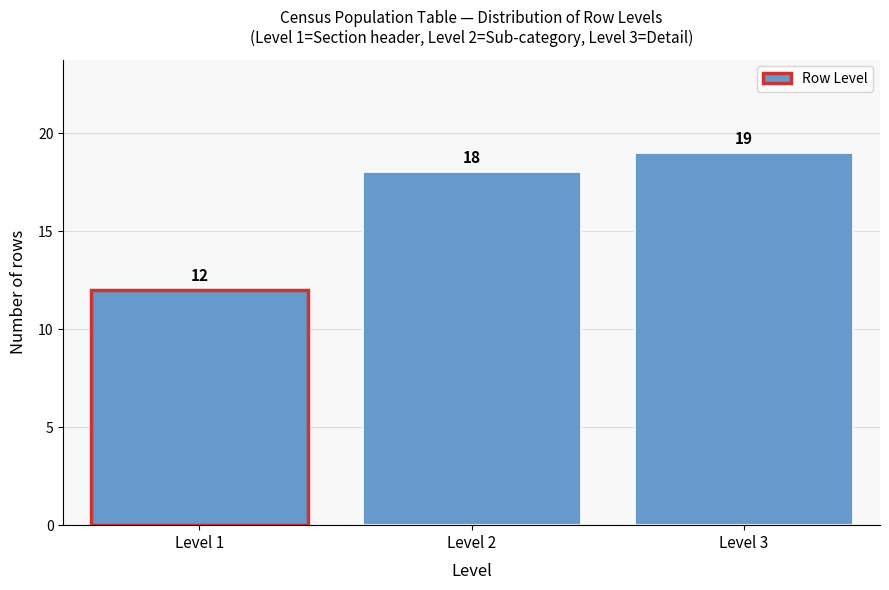

Reading left to right, extract all data points from this chart.

12	18	19